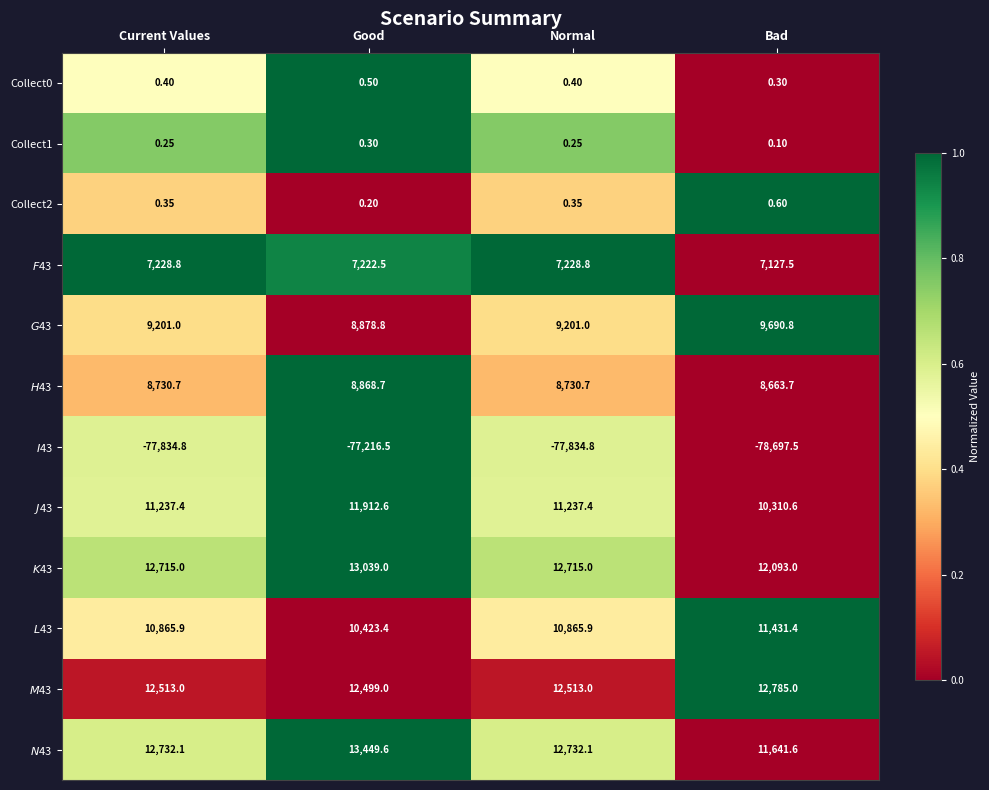

Rank the series by their maximum value, from lowest to highest.

$I$43, Collect1, Collect0, Collect2, $F$43, $H$43, $G$43, $L$43, $J$43, $M$43, $K$43, $N$43